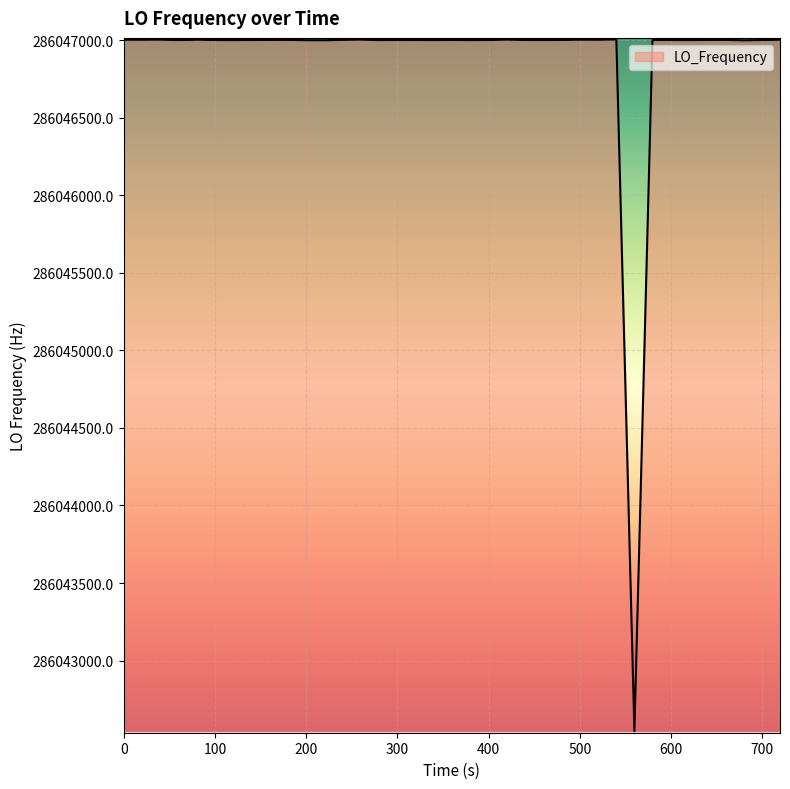

What is the smallest value displayed?

286042545.3